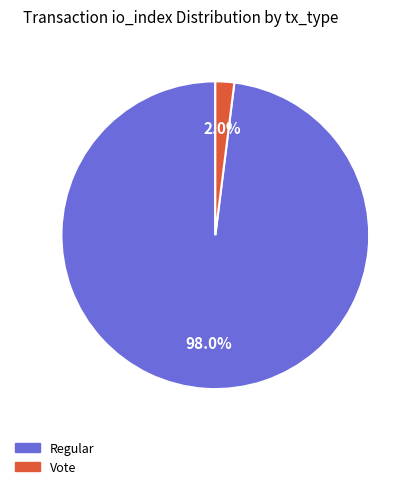

Is there a majority slice in this chart?

Yes